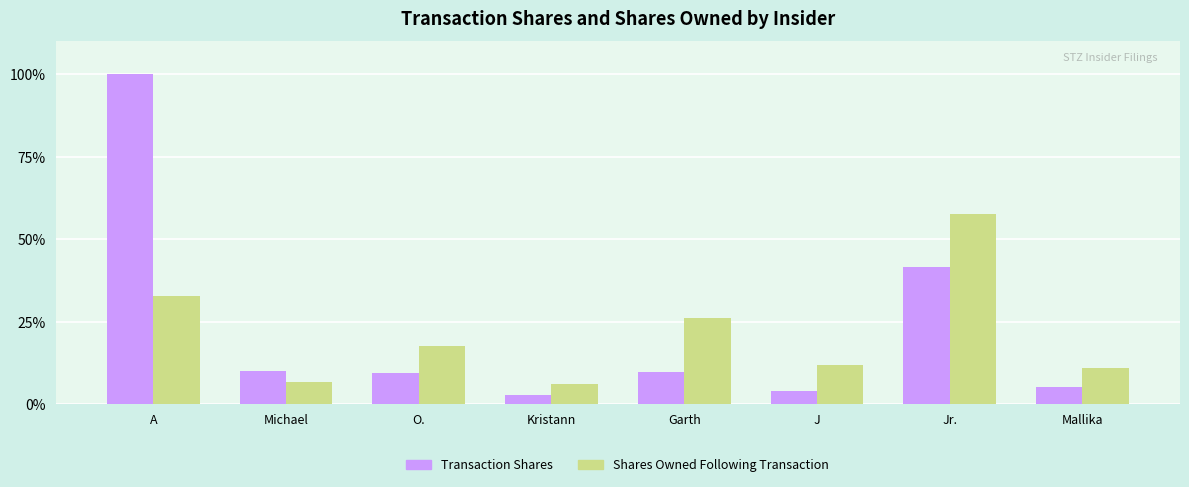

Which label corresponds to the largest value in the chart?

A